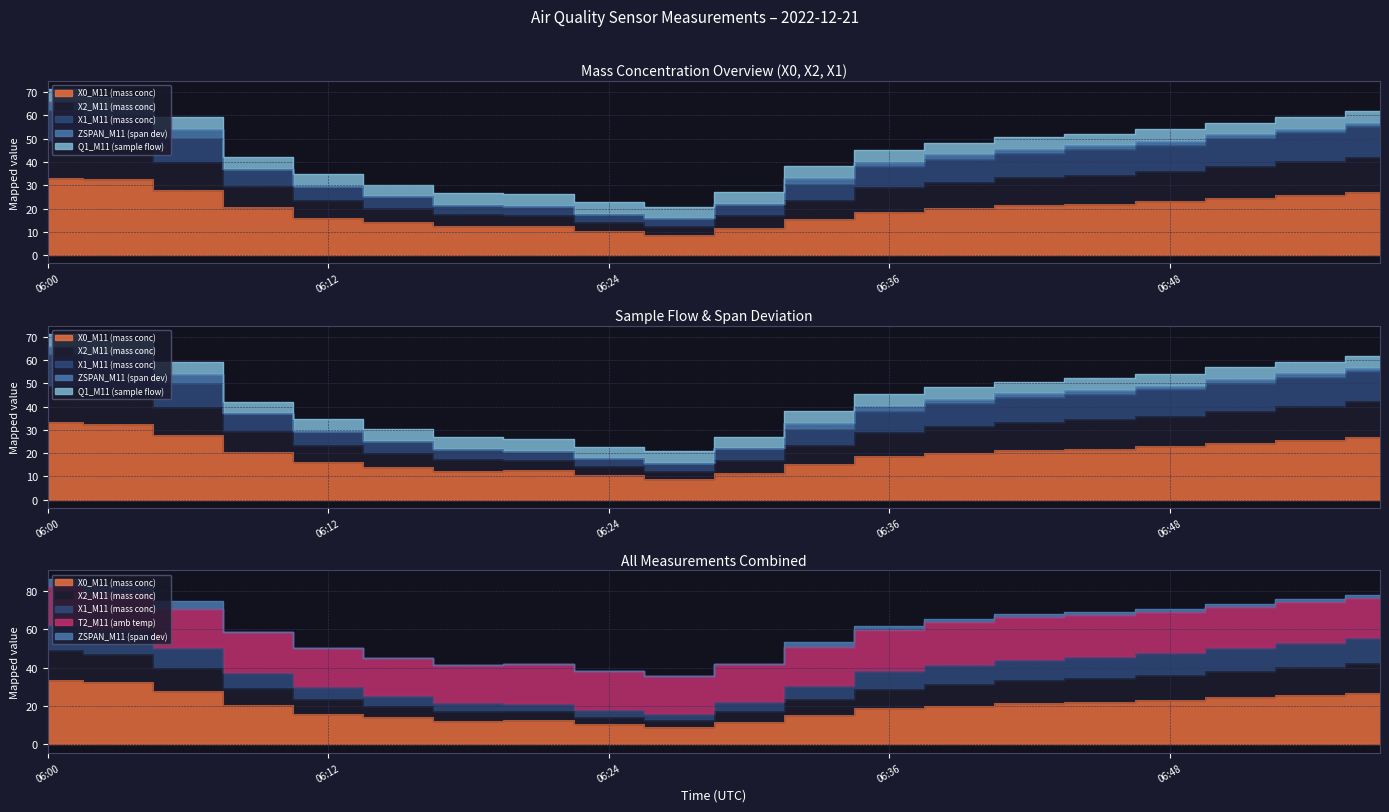

True or false: X1_M11 (mass conc) and X2_M11 (mass conc) cross at least once.

False